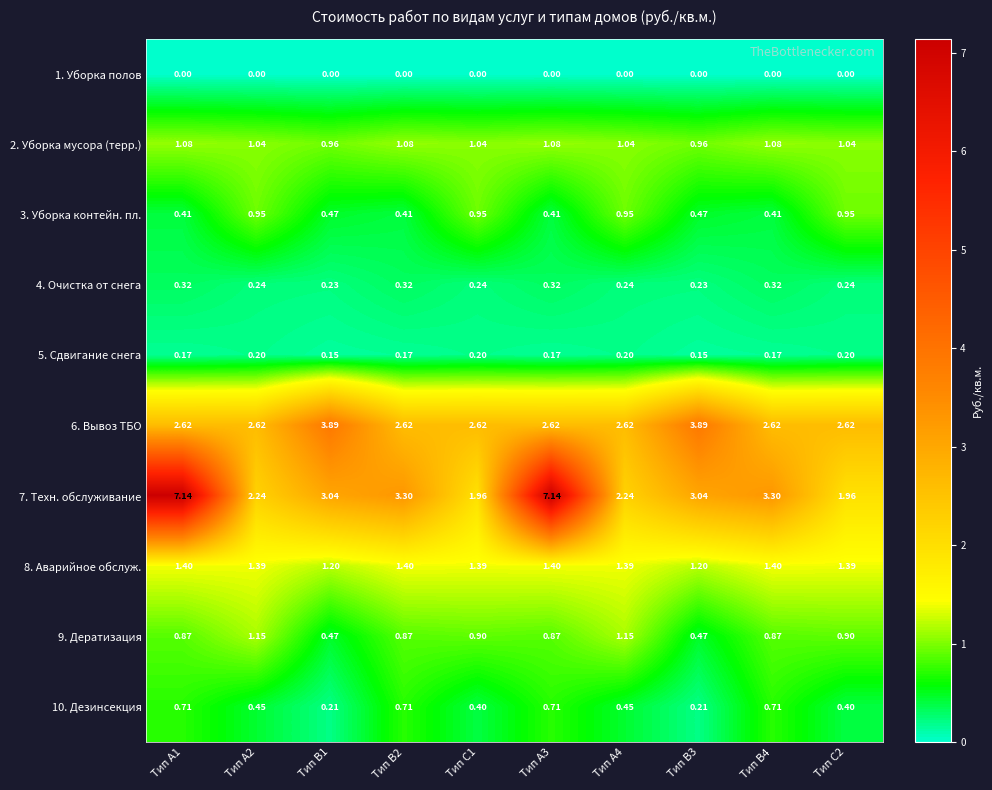

Rank the series by their maximum value, from highest to lowest.

7. Техн. обслуживание, 6. Вывоз ТБО, 8. Аварийное обслуж., 9. Дератизация, 2. Уборка мусора (терр.), 3. Уборка контейн. пл., 10. Дезинсекция, 4. Очистка от снега, 5. Сдвигание снега, 1. Уборка полов